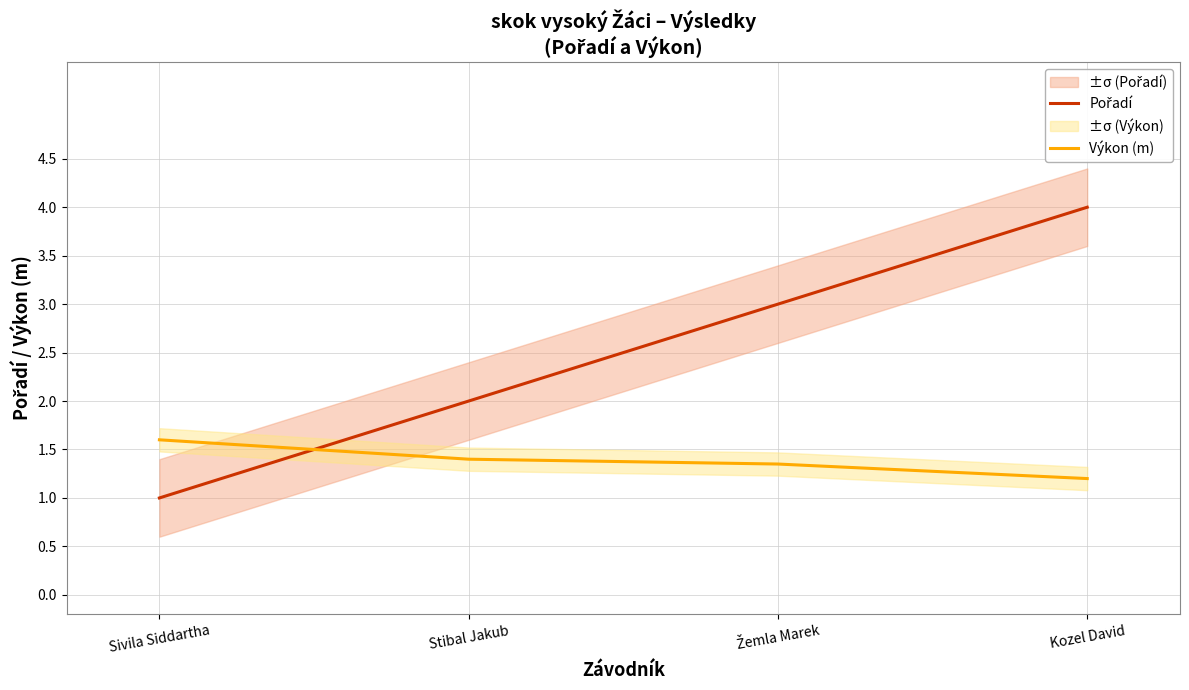

Reading left to right, what are all the values shown in this chart?

Pořadí: Sivila Siddartha=1.0	Stibal Jakub=2.0	Žemla Marek=3.0	Kozel David=4.0
Výkon (m): Sivila Siddartha=1.6	Stibal Jakub=1.4	Žemla Marek=1.4	Kozel David=1.2